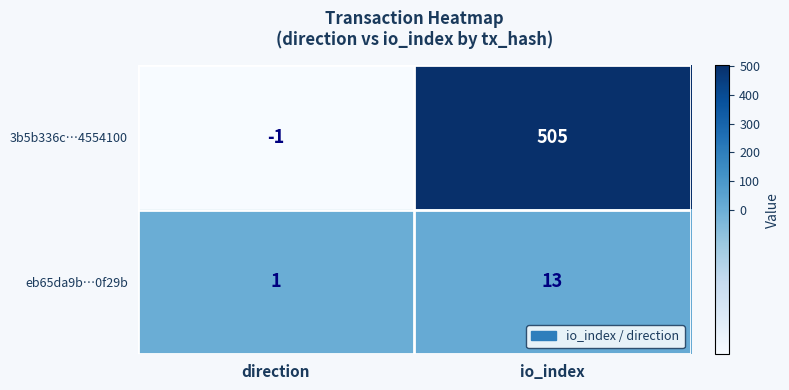

Where is eb65da9b…0f29b nearest to the value 7?

direction